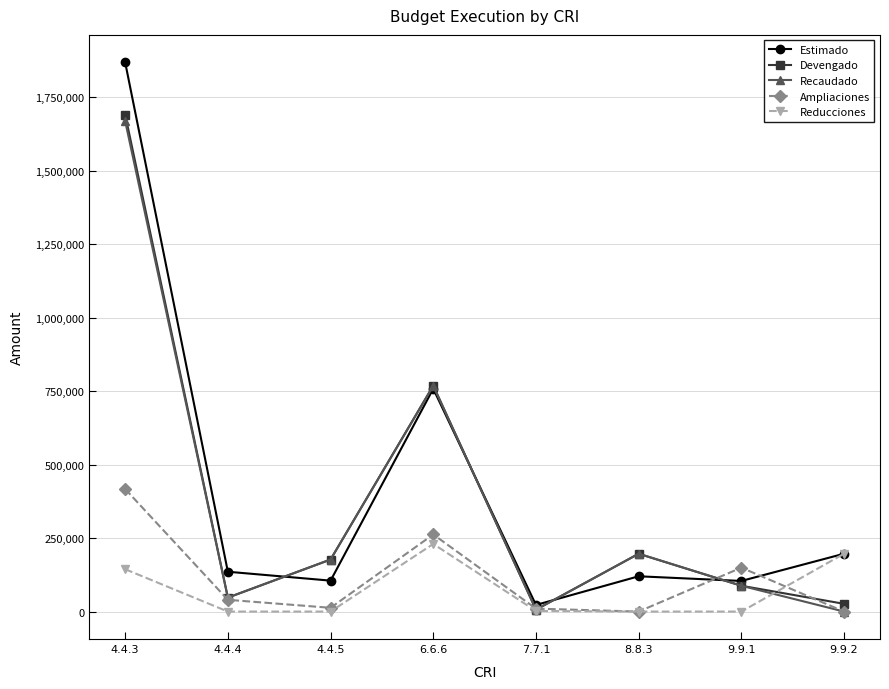

True or false: Recaudado and Reducciones cross at least once.

True